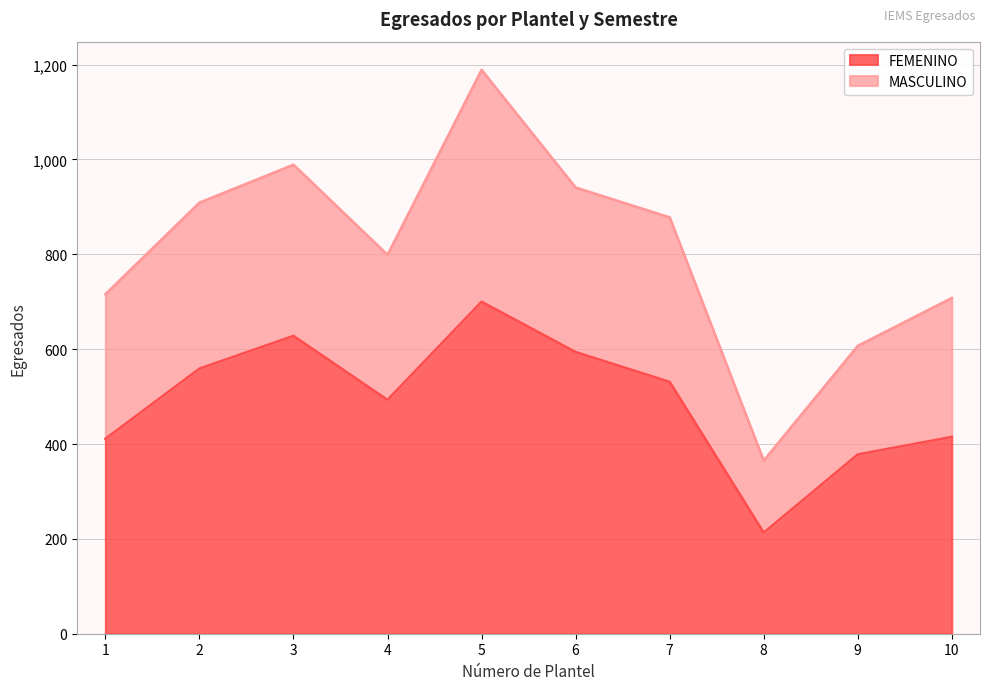

Reading left to right, extract all data points from this chart.

FEMENINO: 411	559	628	493	700	594	531	213	378	415
MASCULINO: 716	909	989	799	1189	941	878	365	607	708